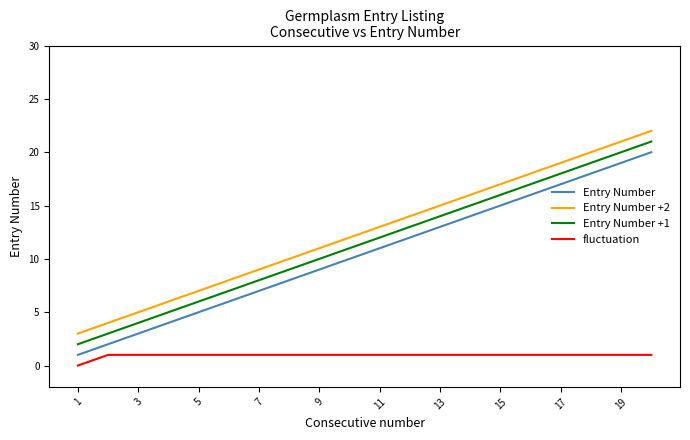

True or false: Entry Number +2 and Entry Number intersect in this chart.

False